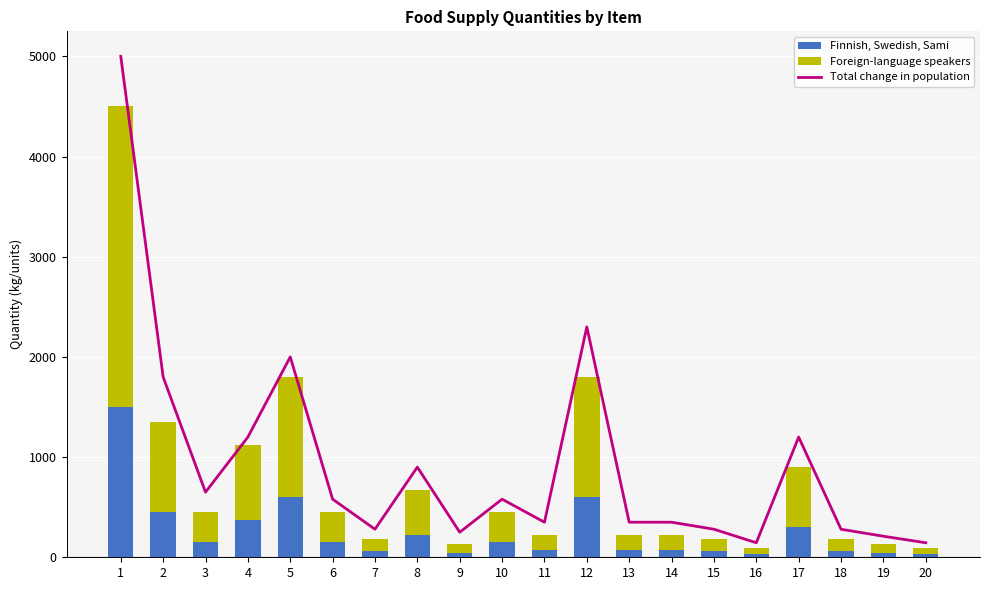

List the labels in order of Finnish, Swedish, Sami value, largest first.

1, 5, 12, 2, 4, 17, 8, 3, 6, 10, 11, 13, 14, 7, 15, 18, 9, 19, 16, 20